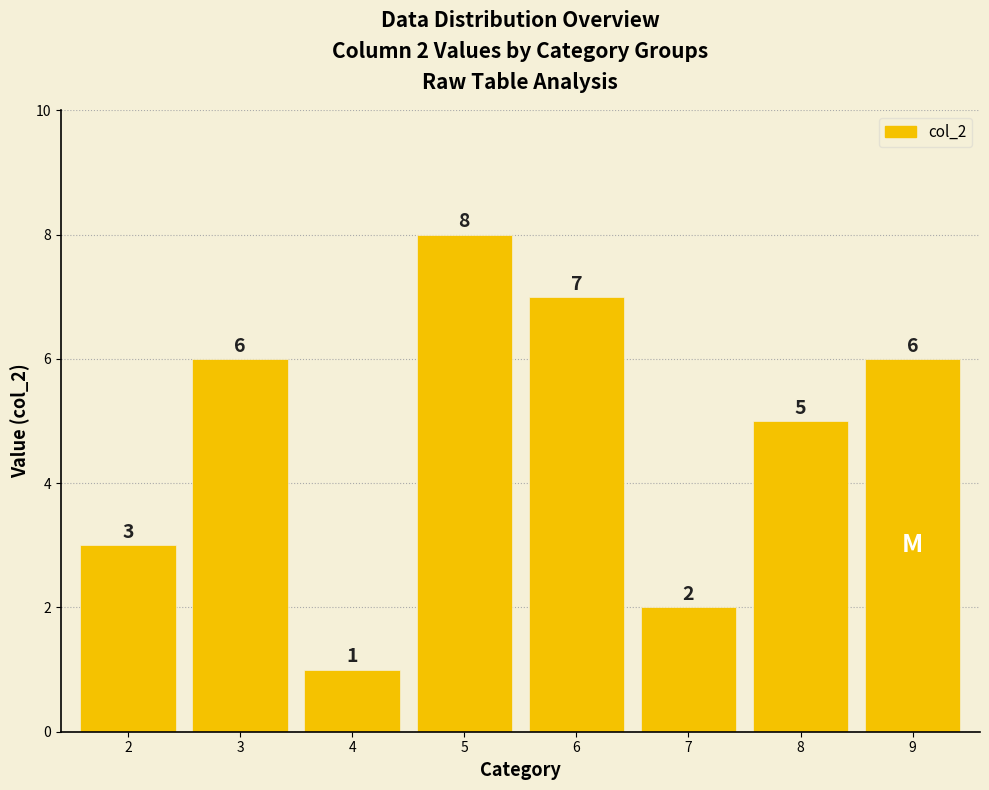

What is the difference between the maximum and minimum values?

7